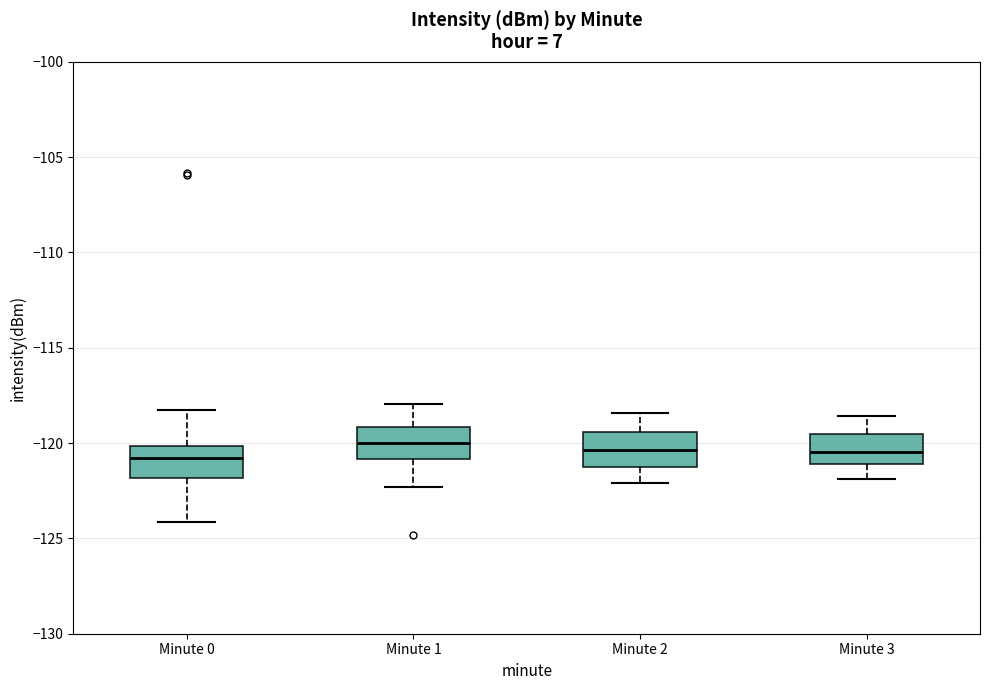

Where does the lower whisker of the box for Minute 1 end on the y-axis? The values are not printed on the chart, so give them approximately, as read against the axis.

-122.5